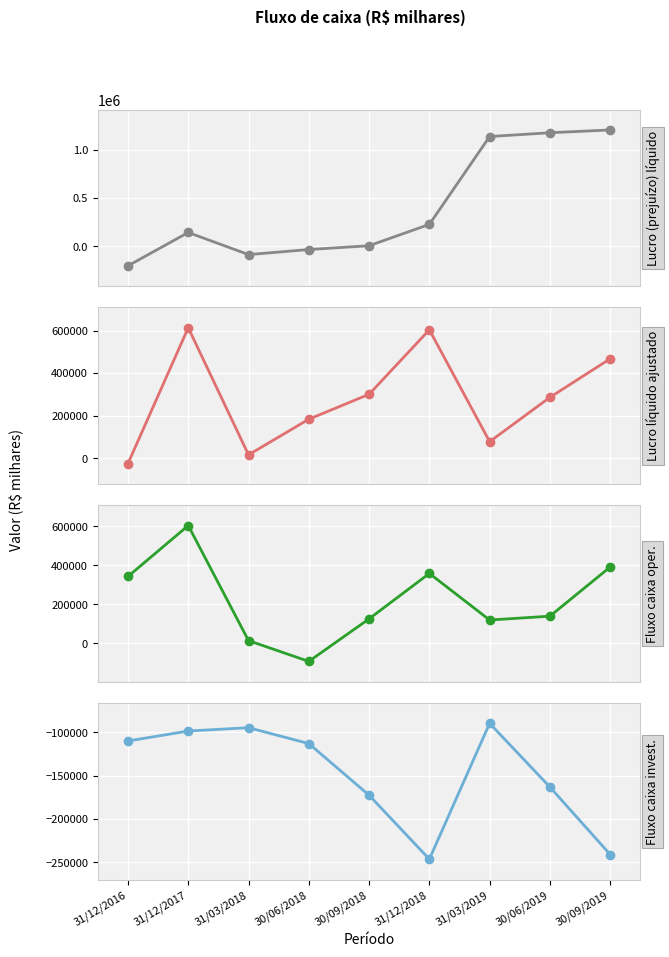

What is the value of the Fluxo caixa oper. point at the 7th from the left?

119562